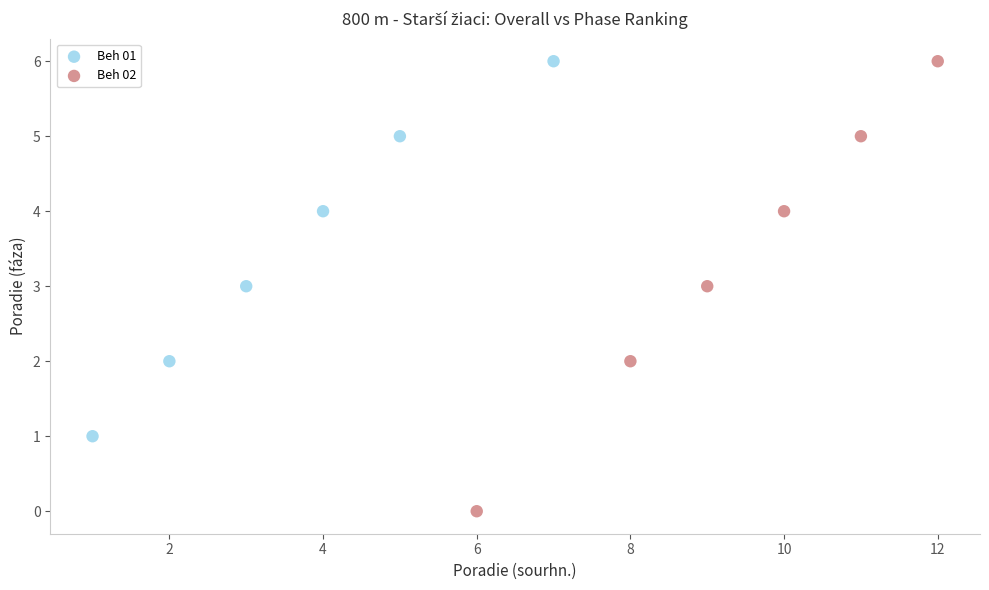

Which series contains the lowest Y value?

Beh 02